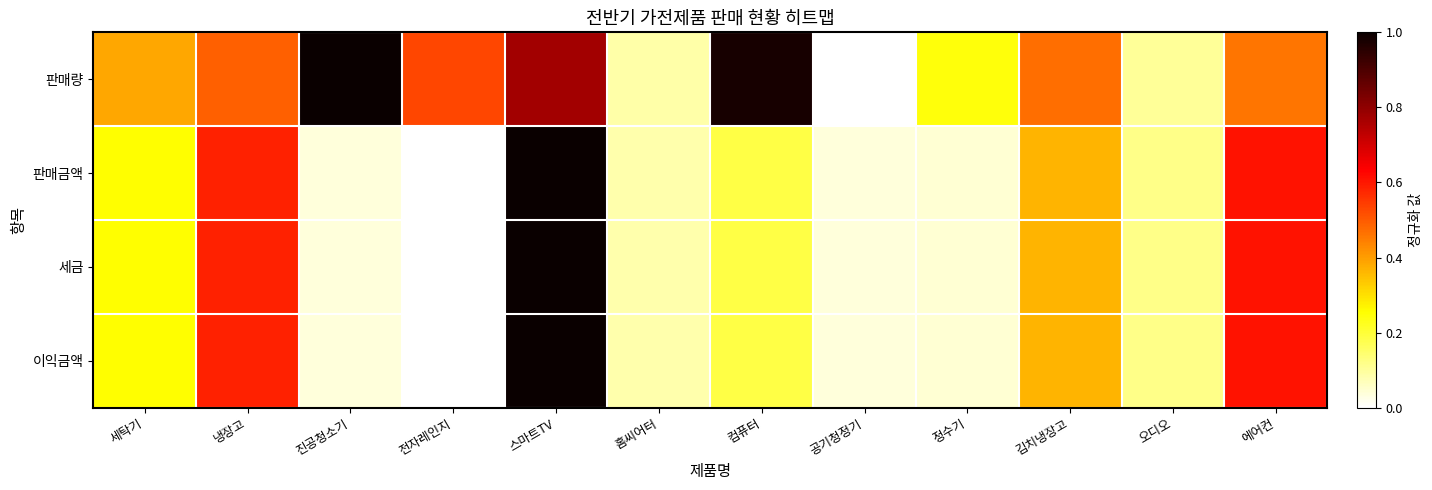

Reading left to right, what are all the values shown in this chart?

판매량: 세탁기=0.4	냉장고=0.5	진공청소기=1.0	전자레인지=0.5	스마트TV=0.8	홈씨어터=0.1	컴퓨터=1.0	공기청정기=0.0	정수기=0.2	김치냉장고=0.5	오디오=0.1	에어컨=0.5
판매금액: 세탁기=0.3	냉장고=0.6	진공청소기=0.0	전자레인지=0.0	스마트TV=1.0	홈씨어터=0.1	컴퓨터=0.2	공기청정기=0.0	정수기=0.0	김치냉장고=0.4	오디오=0.1	에어컨=0.6
세금: 세탁기=0.3	냉장고=0.6	진공청소기=0.0	전자레인지=0.0	스마트TV=1.0	홈씨어터=0.1	컴퓨터=0.2	공기청정기=0.0	정수기=0.0	김치냉장고=0.4	오디오=0.1	에어컨=0.6
이익금액: 세탁기=0.3	냉장고=0.6	진공청소기=0.0	전자레인지=0.0	스마트TV=1.0	홈씨어터=0.1	컴퓨터=0.2	공기청정기=0.0	정수기=0.0	김치냉장고=0.4	오디오=0.1	에어컨=0.6